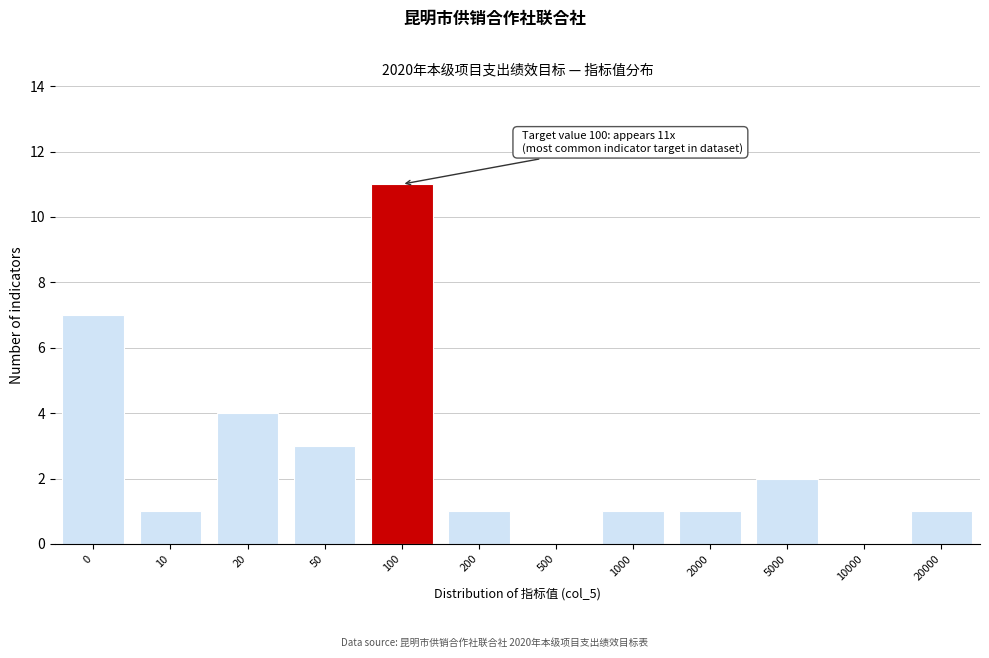

Reading left to right, list all the values displayed in this chart.

0=7	10=1	20=4	50=3	100=11	200=1	500=0	1000=1	2000=1	5000=2	10000=0	20000=1